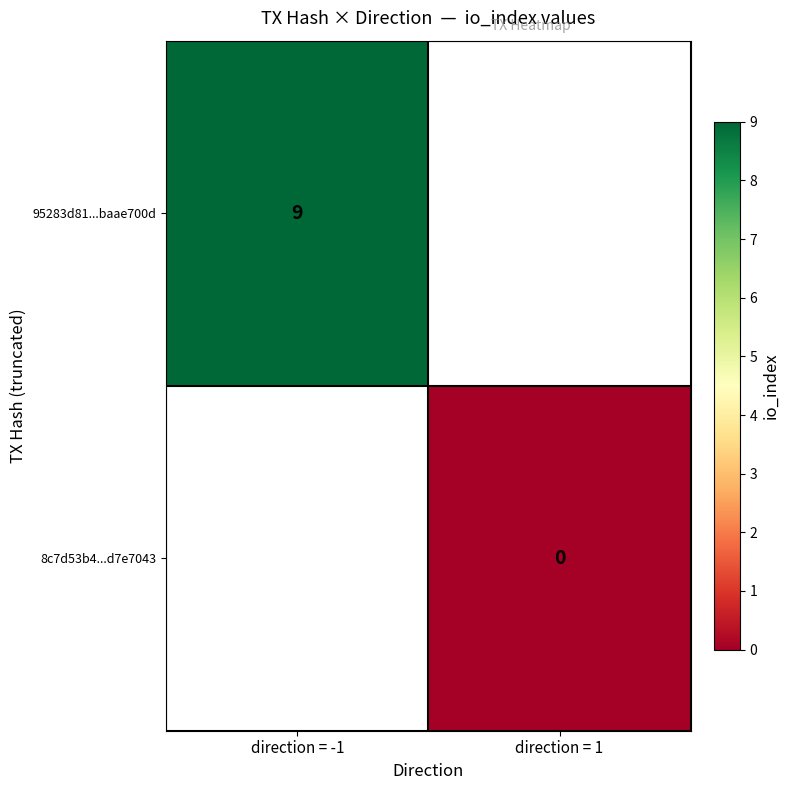

At how many categories does at least one series exceed 2?

1